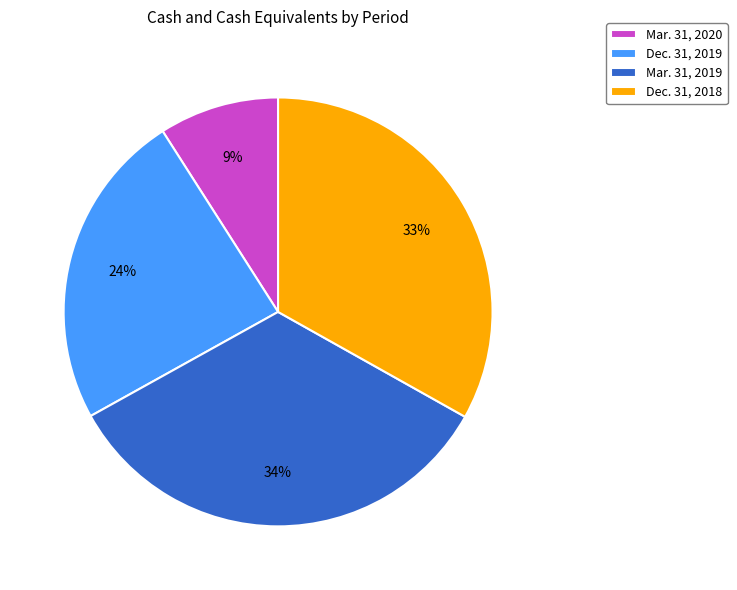

What percentage is the Dec. 31, 2018 slice, to the nearest percent?

33%